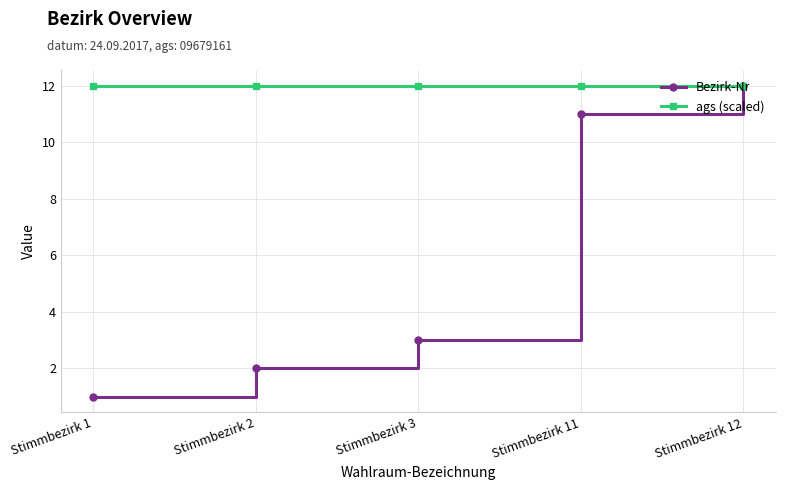

What is the spread (max minus min) of values at Stimmbezirk 11?

1